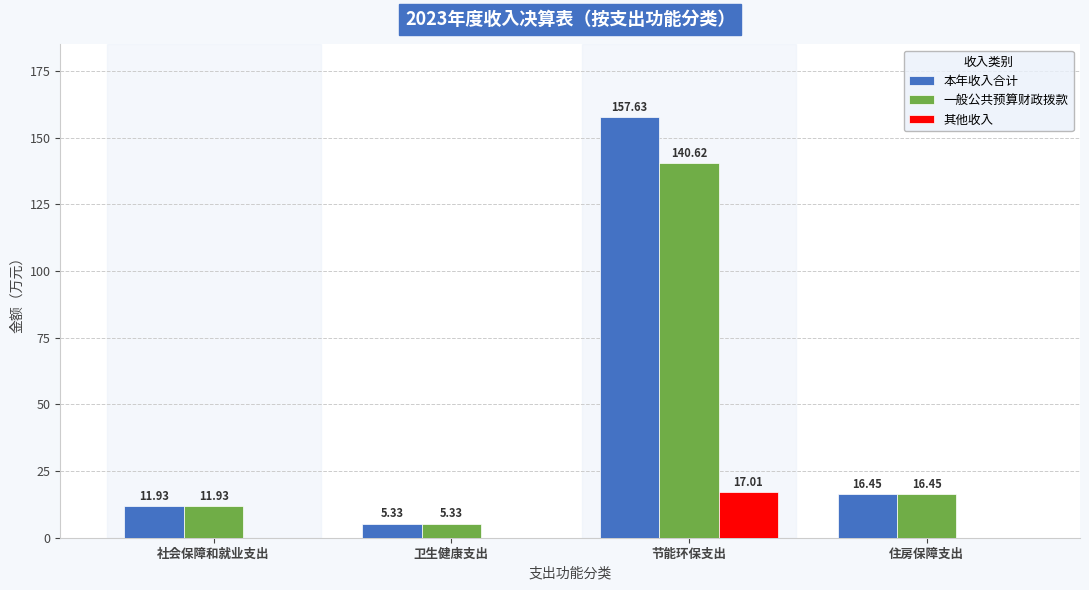

Where does the 一般公共预算财政拨款 series first go above 16?

节能环保支出